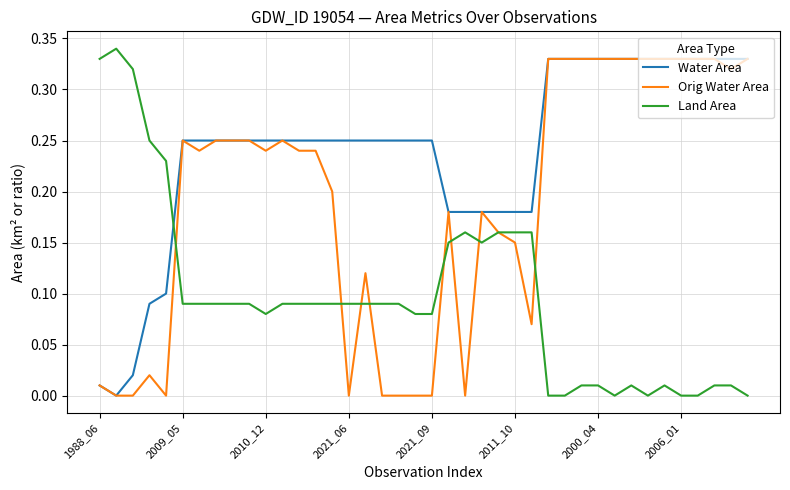

How many intersections are there between Land Area and Water Area?

1